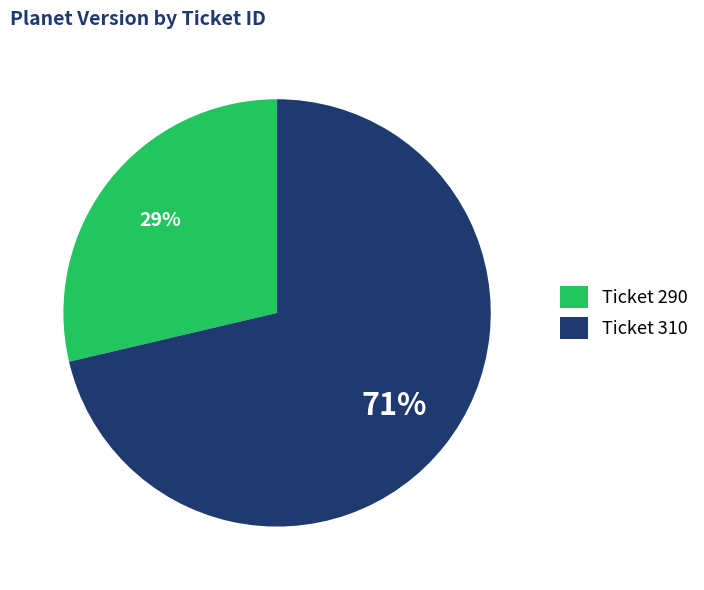

To the nearest percent, what portion does Ticket 290 represent?

29%